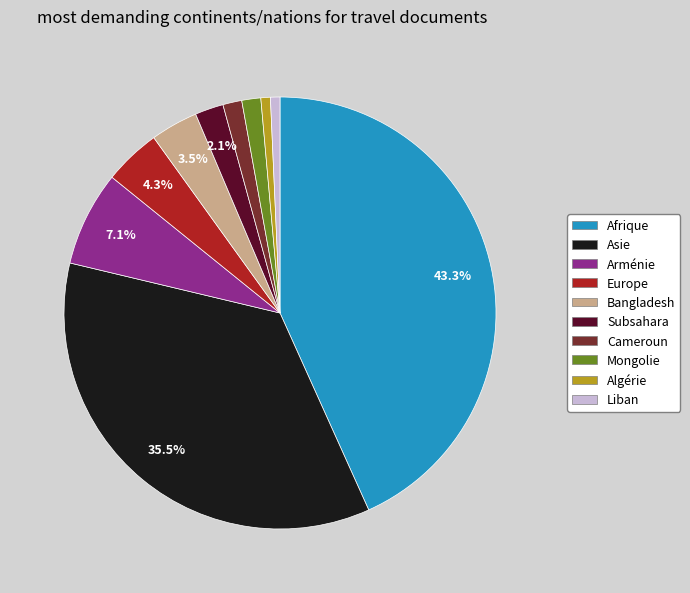

To the nearest percent, what is the average slice percentage?

10%